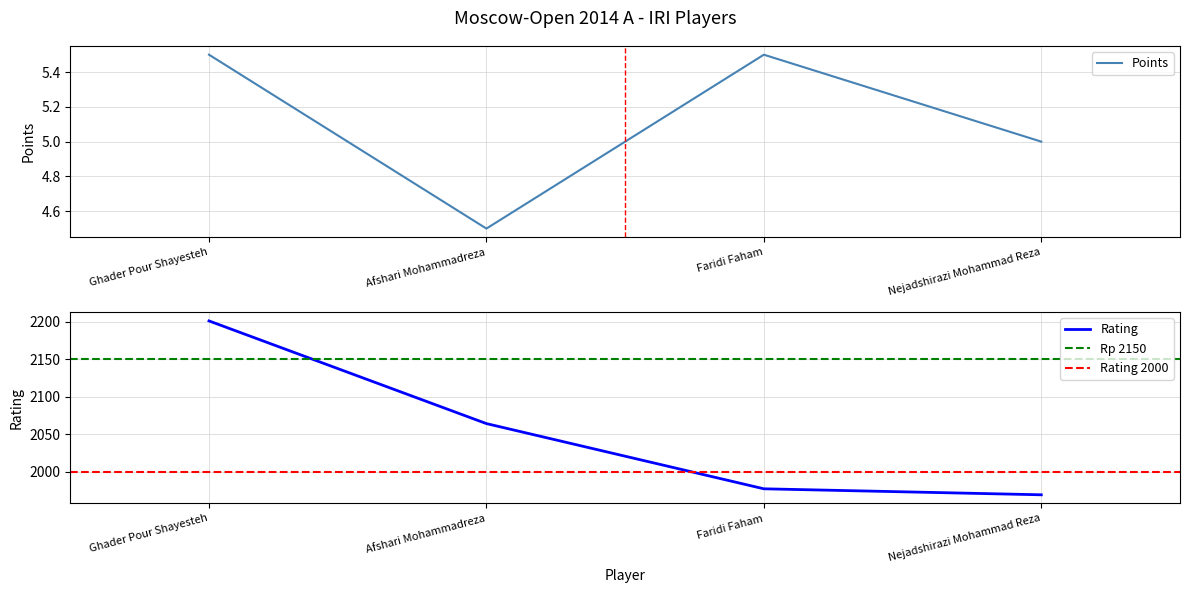

True or false: Points has a value of 5.5 at Faridi Faham.

True